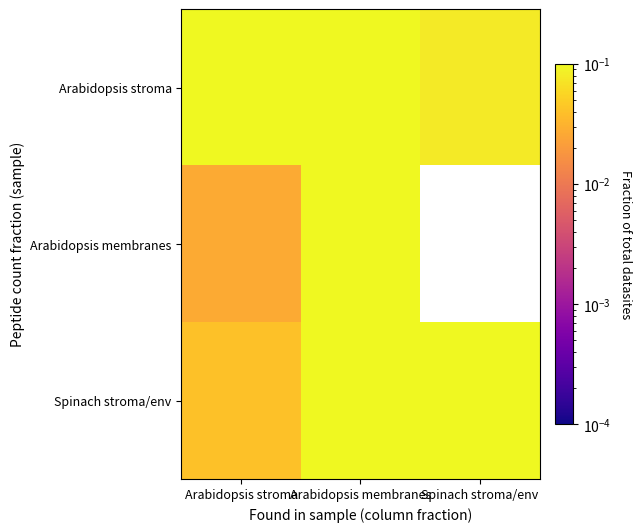

Rank the series at Arabidopsis stroma from highest to lowest value.

Arabidopsis stroma, Spinach stroma/env, Arabidopsis membranes